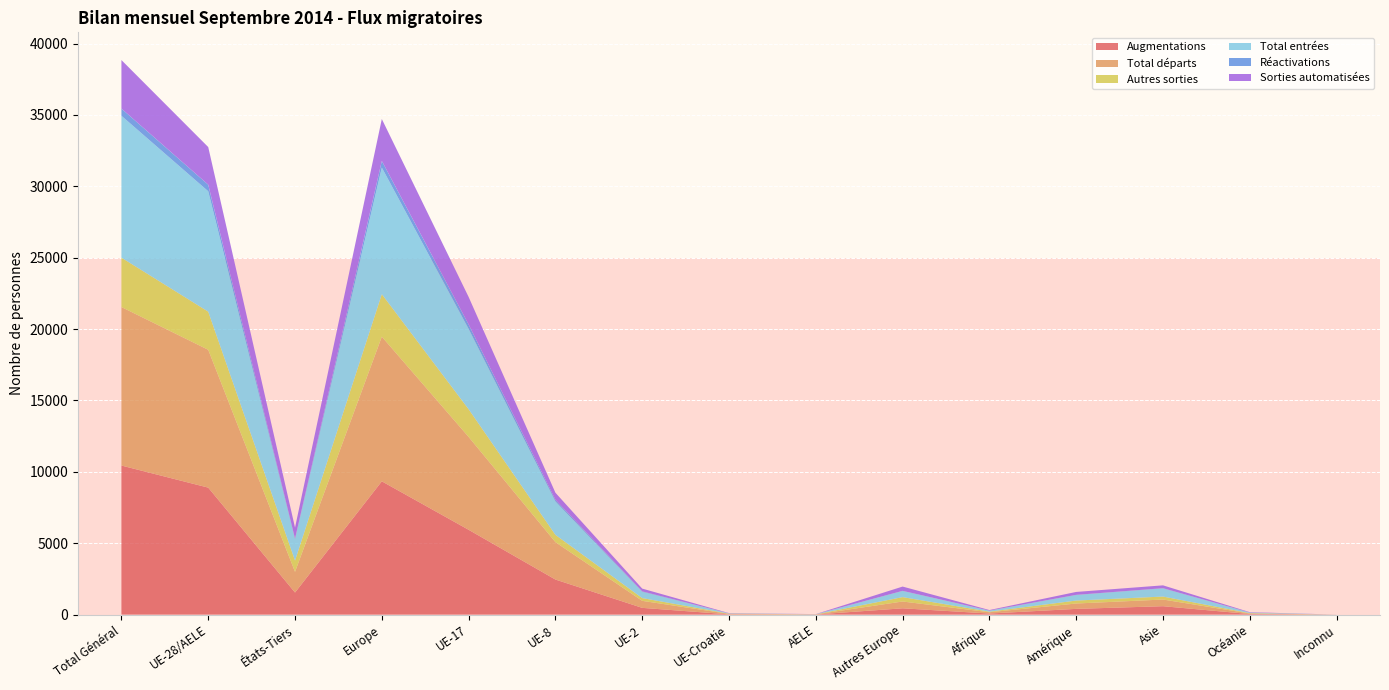

Reading left to right, what are all the values shown in this chart?

Augmentations: Total Général=10441	UE-28/AELE=8895	États-Tiers=1546	Europe=9336	UE-17=5941	UE-8=2456	UE-2=472	UE-Croatie=18	AELE=8	Autres Europe=441	Afrique=75	Amérique=401	Asie=588	Océanie=40	Inconnu=1
Total départs: Total Général=11103	UE-28/AELE=9655	États-Tiers=1448	Europe=10132	UE-17=6504	UE-8=2620	UE-2=492	UE-Croatie=31	AELE=8	Autres Europe=477	Afrique=90	Amérique=376	Asie=468	Océanie=37	Inconnu=0
Autres sorties: Total Général=3459	UE-28/AELE=2670	États-Tiers=789	Europe=2976	UE-17=1941	UE-8=511	UE-2=193	UE-Croatie=19	AELE=6	Autres Europe=306	Afrique=41	Amérique=207	Asie=208	Océanie=27	Inconnu=0
Total entrées: Total Général=9937	UE-28/AELE=8432	États-Tiers=1505	Europe=8866	UE-17=5624	UE-8=2337	UE-2=445	UE-Croatie=18	AELE=8	Autres Europe=434	Afrique=68	Amérique=391	Asie=572	Océanie=39	Inconnu=1
Réactivations: Total Général=504	UE-28/AELE=463	États-Tiers=41	Europe=470	UE-17=317	UE-8=119	UE-2=27	UE-Croatie=0	AELE=0	Autres Europe=7	Afrique=7	Amérique=10	Asie=16	Océanie=1	Inconnu=0
Sorties automatisées: Total Général=3400	UE-28/AELE=2635	États-Tiers=765	Europe=2934	UE-17=1924	UE-8=494	UE-2=192	UE-Croatie=19	AELE=6	Autres Europe=299	Afrique=39	Amérique=203	Asie=197	Océanie=27	Inconnu=0